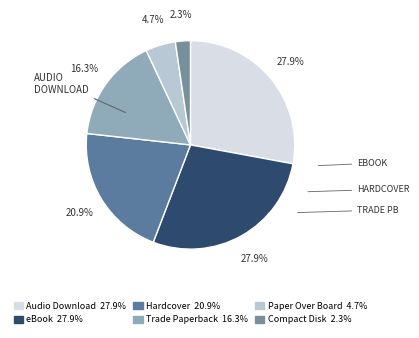

Count the number of slices in the pie.

6